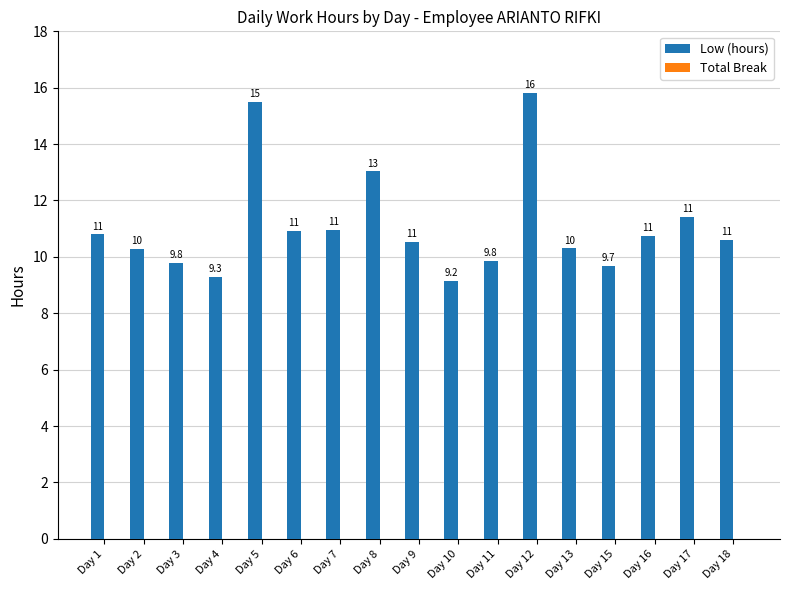

Count the number of categories in the chart.

17